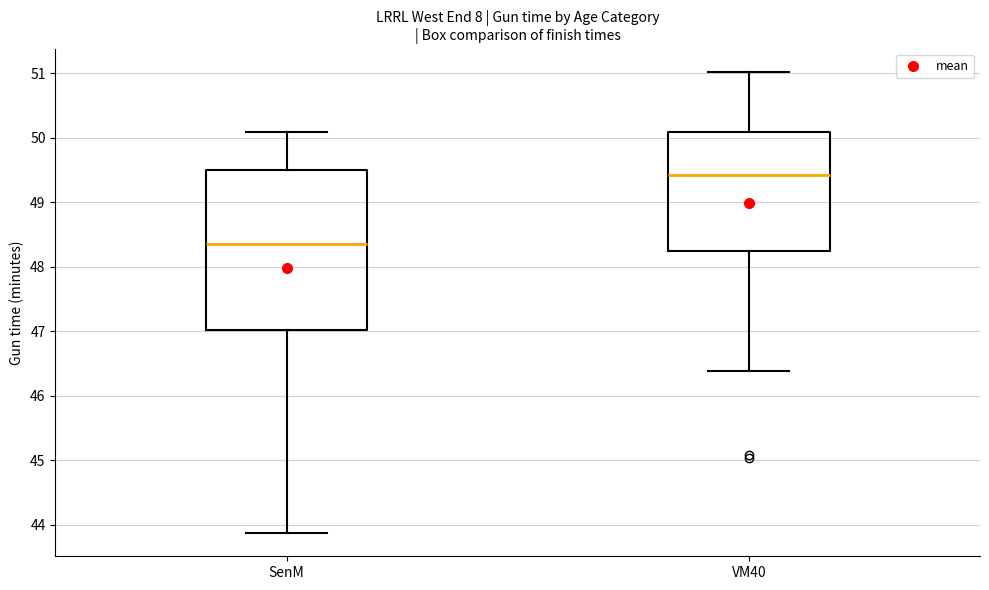

Reading left to right, transcribe this box plot: for each box, give where its median line is, the range the box spans, and where its two whiskers end, as read against the y-axis. The values are not printed on the chart, so give them approximately, as read against the axis.

SenM: median 48.4, box 47.0 to 49.5, whiskers 43.9 to 50.1
VM40: median 49.4, box 48.2 to 50.1, whiskers 46.4 to 51.0